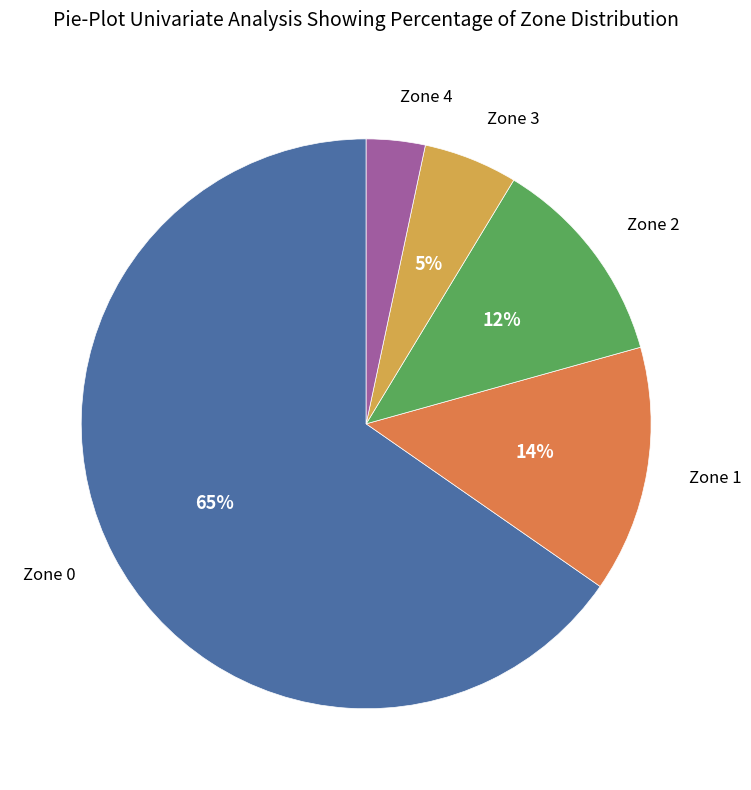

To the nearest percent, what is the average slice percentage?

20%